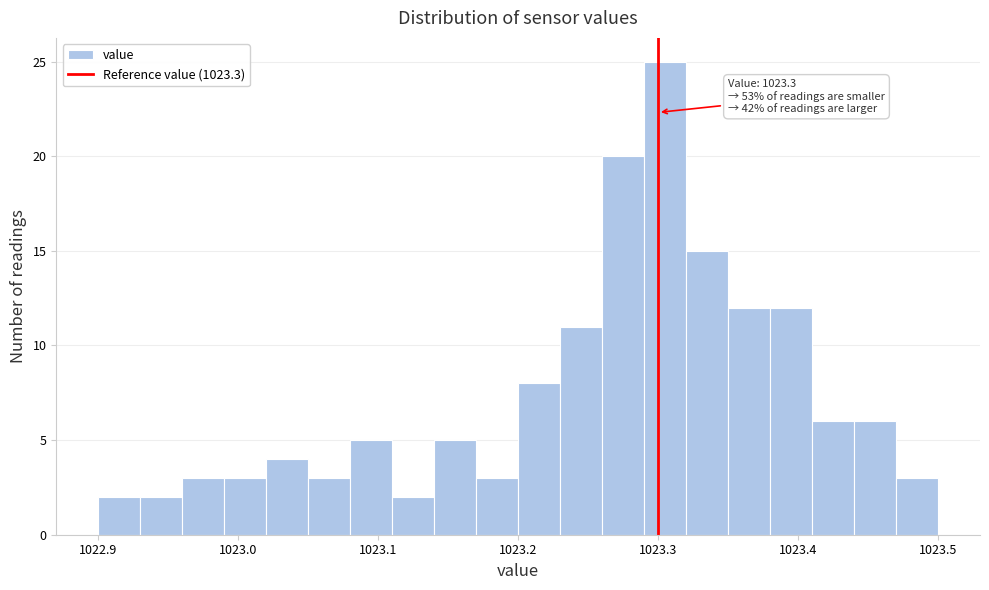

Read against the x-axis, roughly where is the centre of the tallest bar?

1023.31